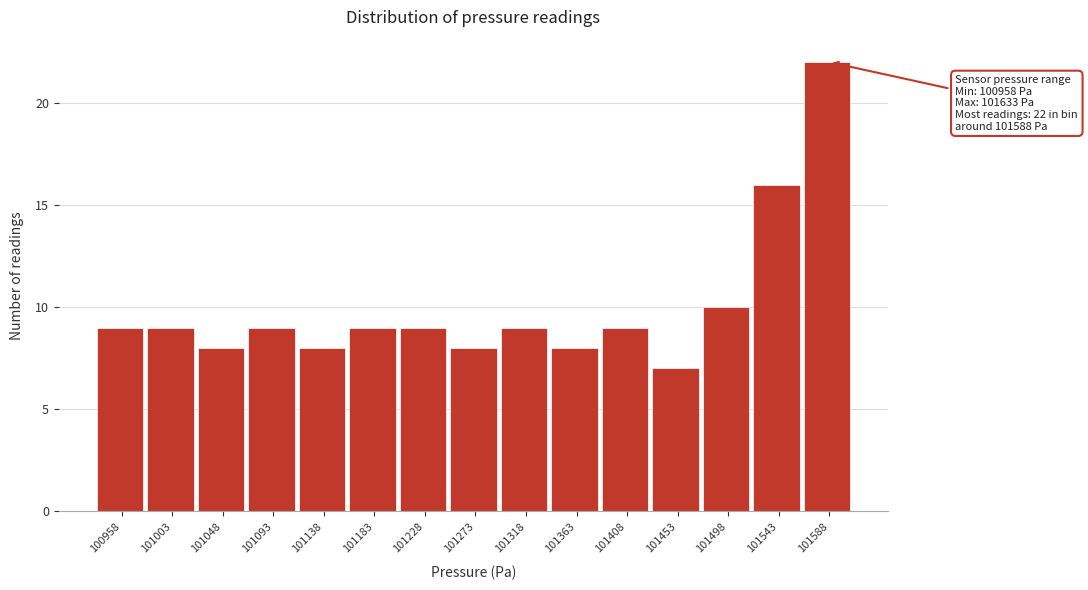

Reading right to left, list all the values displayed in this chart.

22	16	10	7	9	8	9	8	9	9	8	9	8	9	9